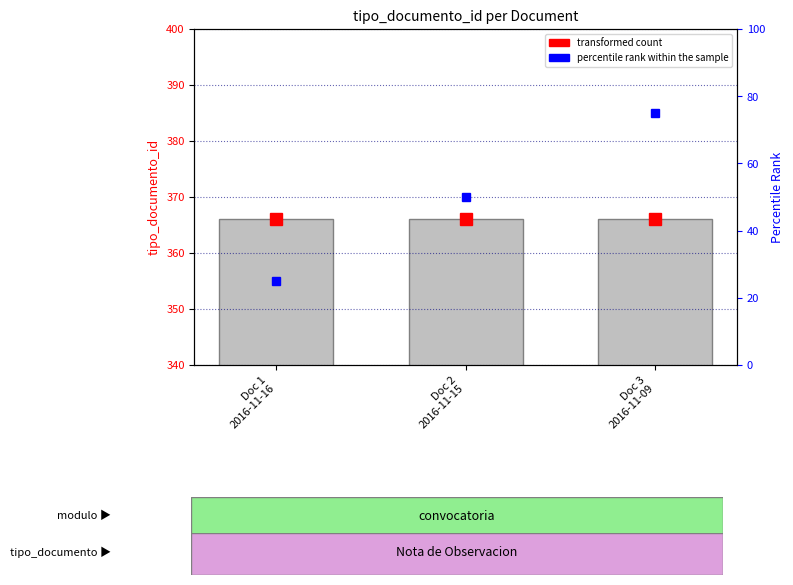

What position from the left is Doc 2
2016-11-15?

2